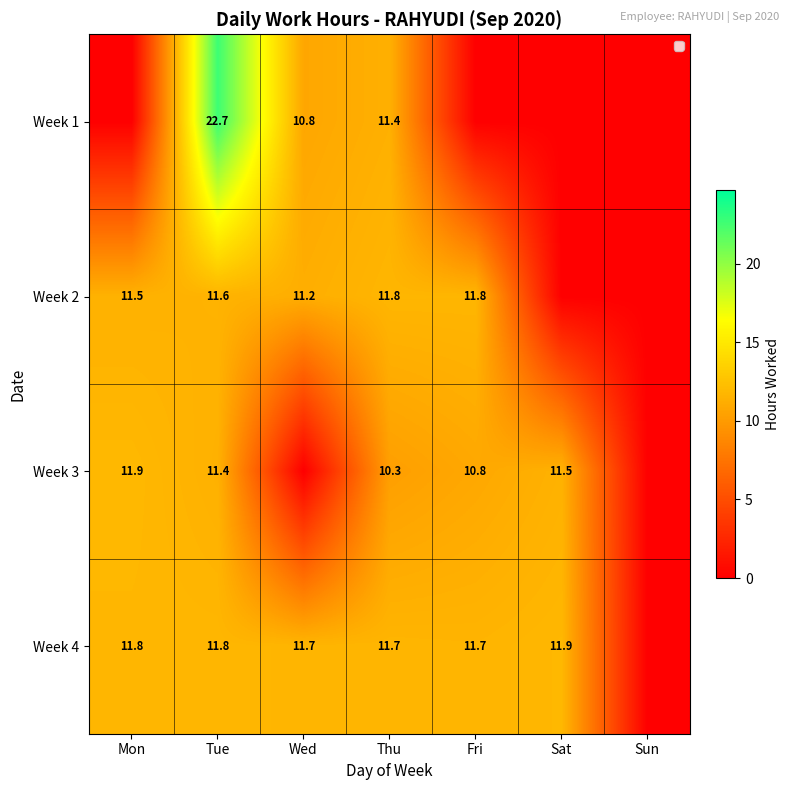

The value of Week 4 at Sat is 11.9. True or false?

True